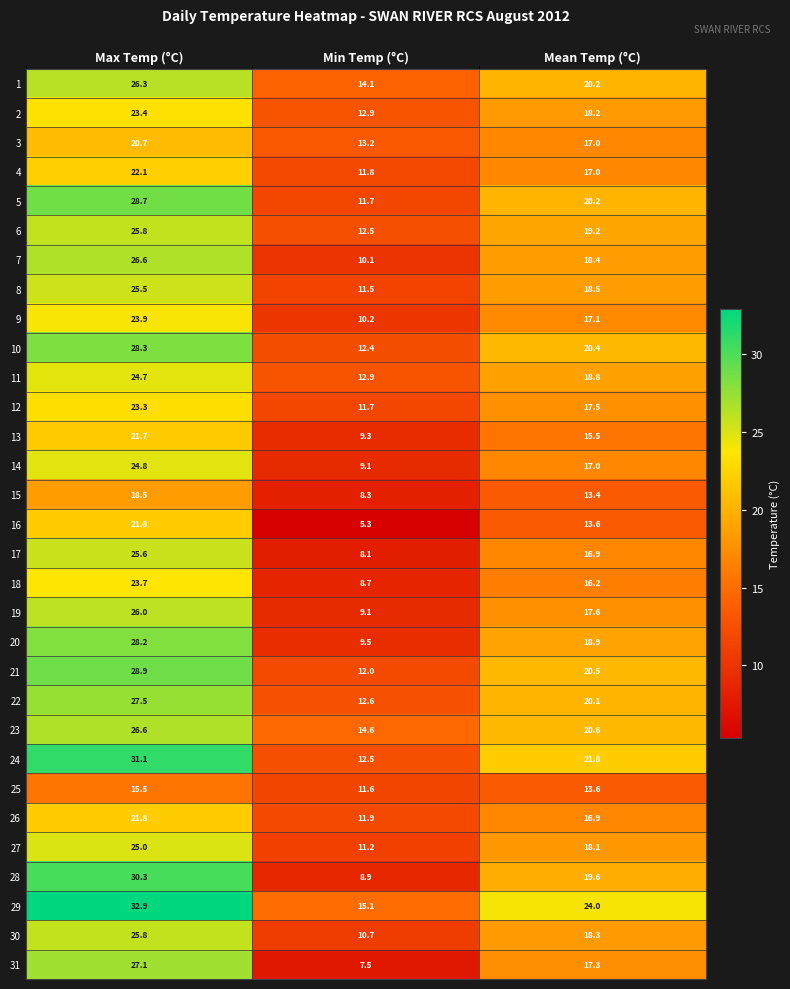

Is it true that 12 equals 23.3 at Max Temp (°C)?

True